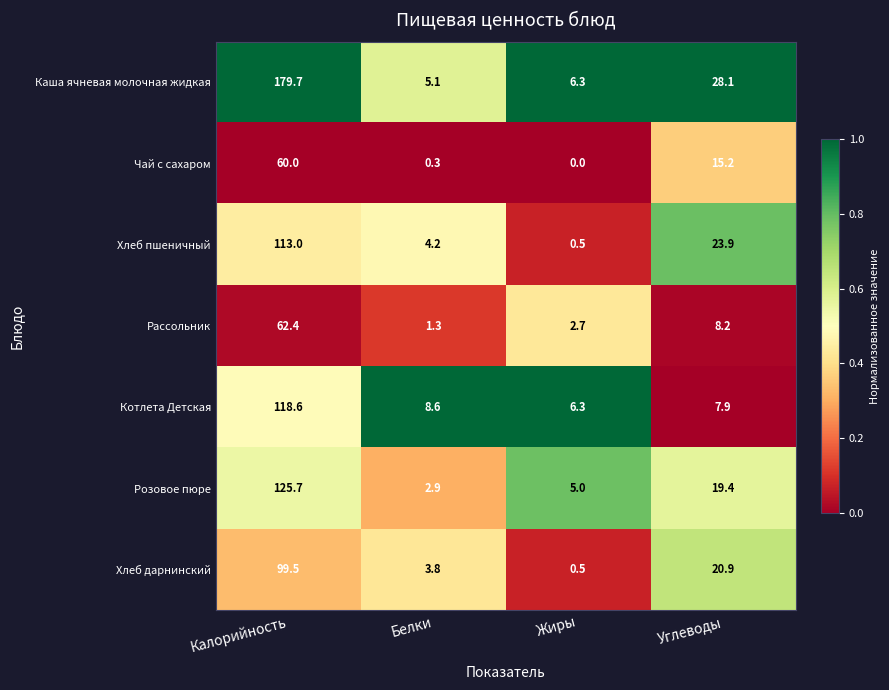

The Чай с сахаром series shows 0.0 at Жиры. True or false?

True